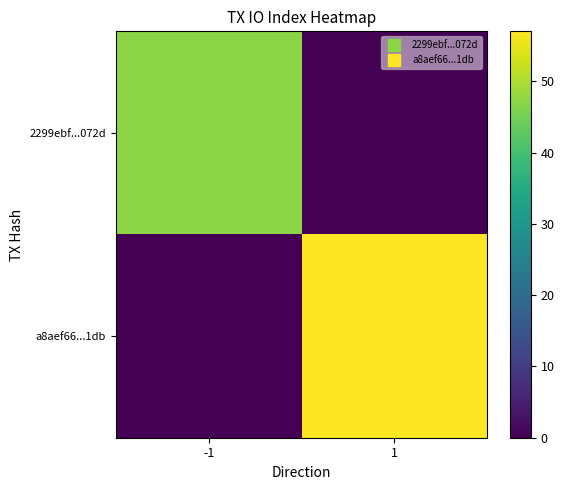

At how many categories does at least one series exceed 1?

2